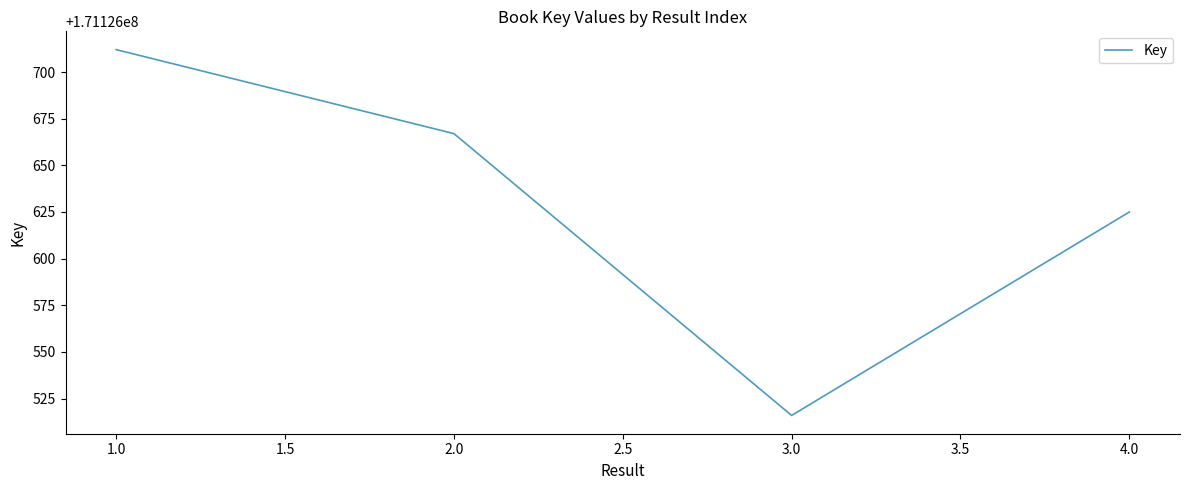

What is the average value?

171126630